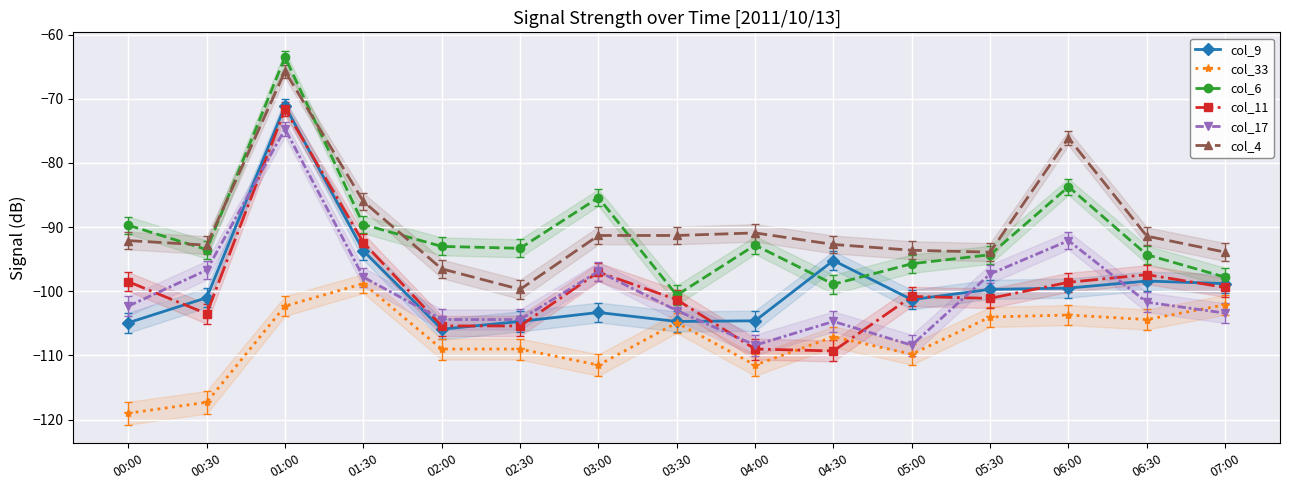

What is the value of the col_33 point at the 1st from the left?

-119.0